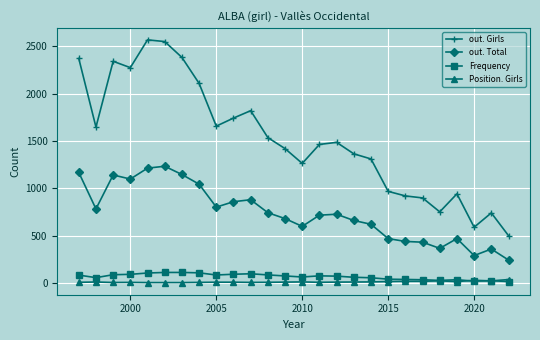

True or false: Position. Girls and out. Girls intersect in this chart.

False